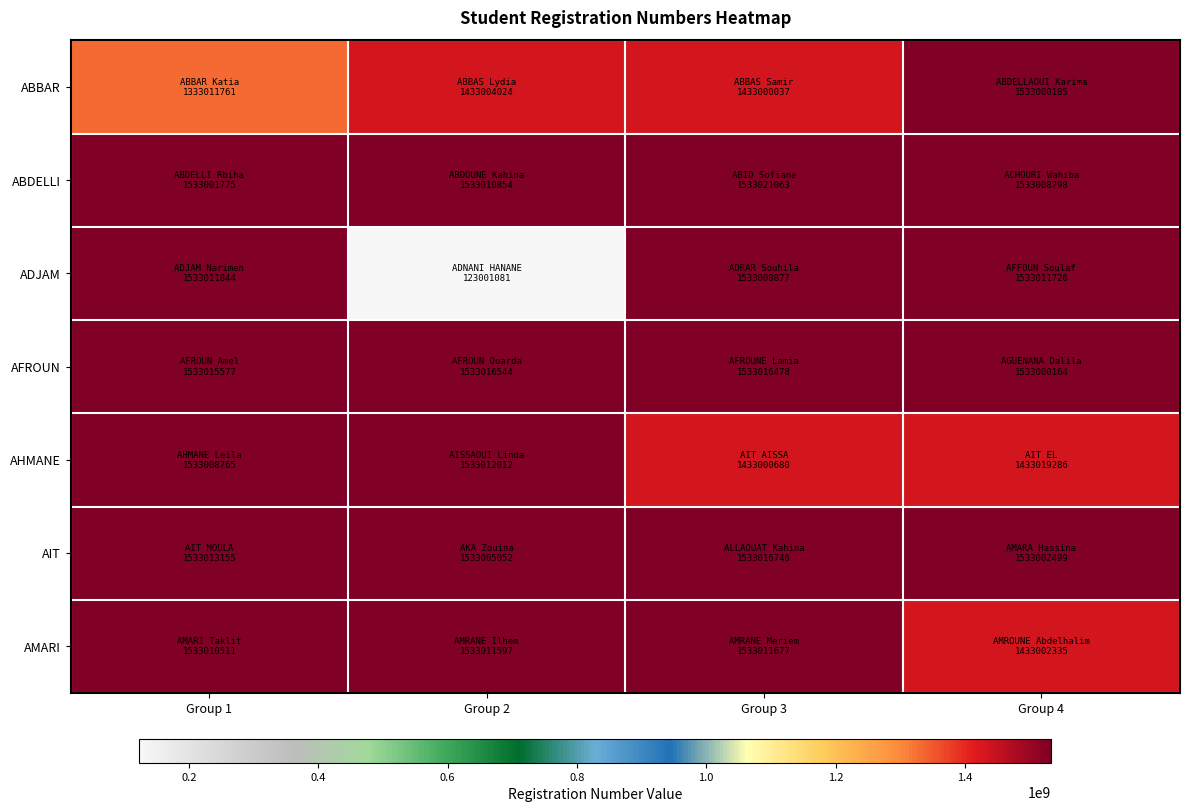

At how many categories does at least one series exceed 722099347?

4